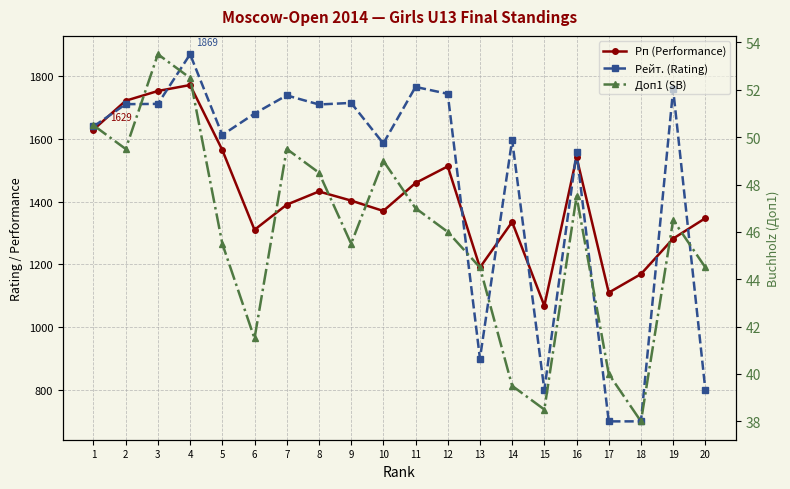

How many lines are shown in the chart?

3